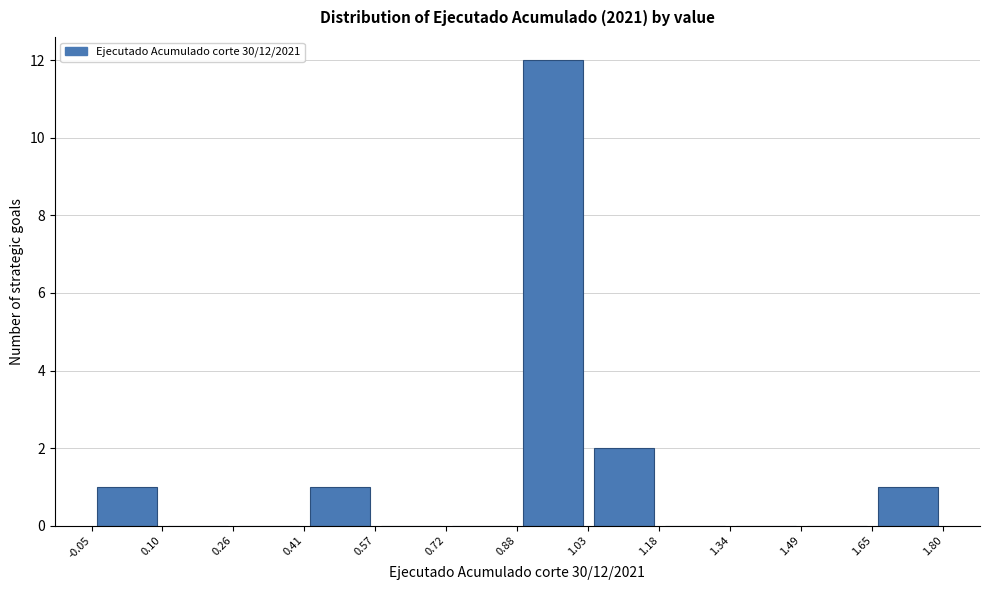

Over which range of the x-axis is the bar tallest?

0.88 to 1.03